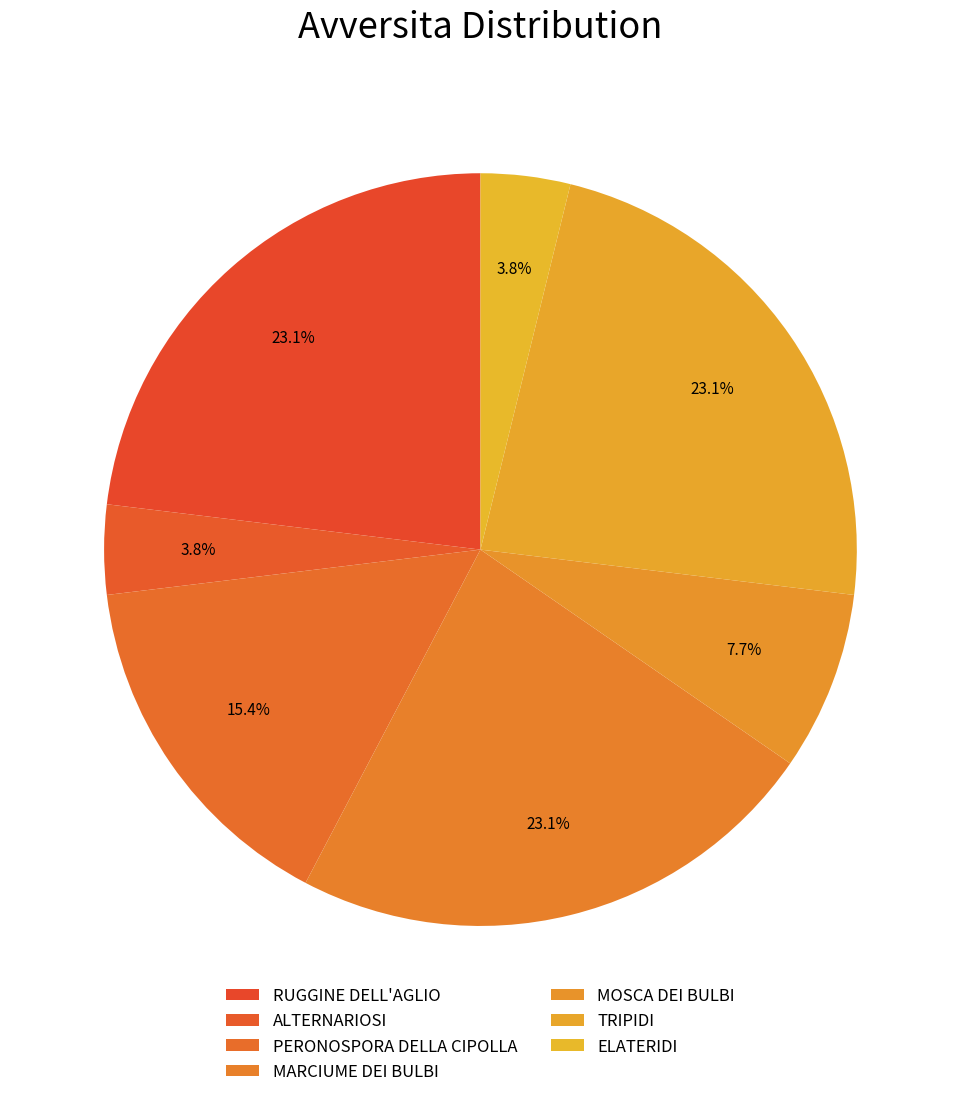

How many segments does this pie chart have?

7